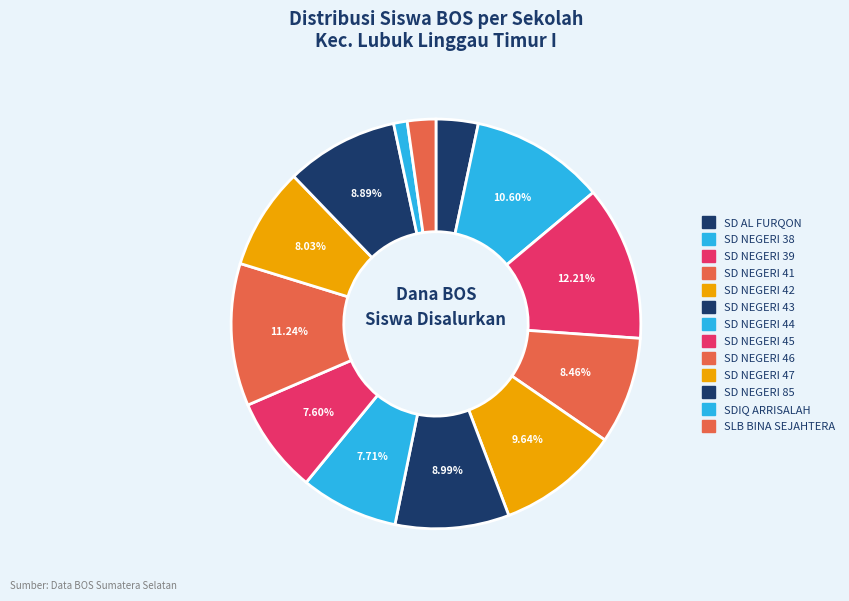

Which slice is the smallest?

SDIQ ARRISALAH